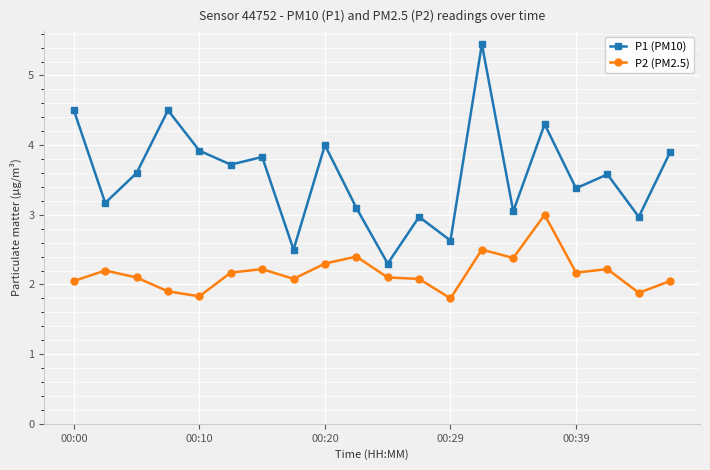

What is the average value of the P2 (PM2.5) series?

2.2